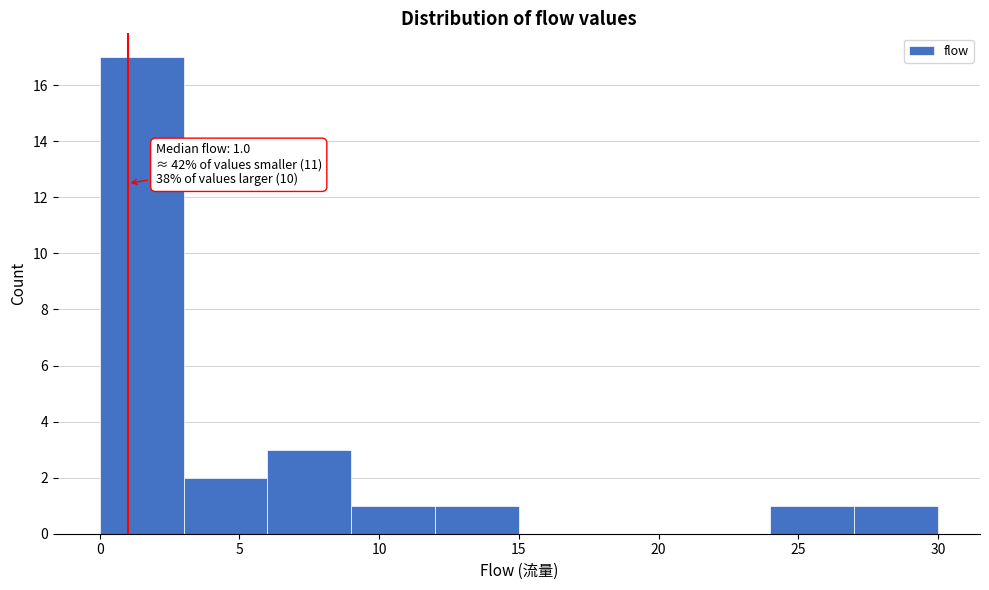

Over which range of the x-axis is the bar tallest?

0 to 3